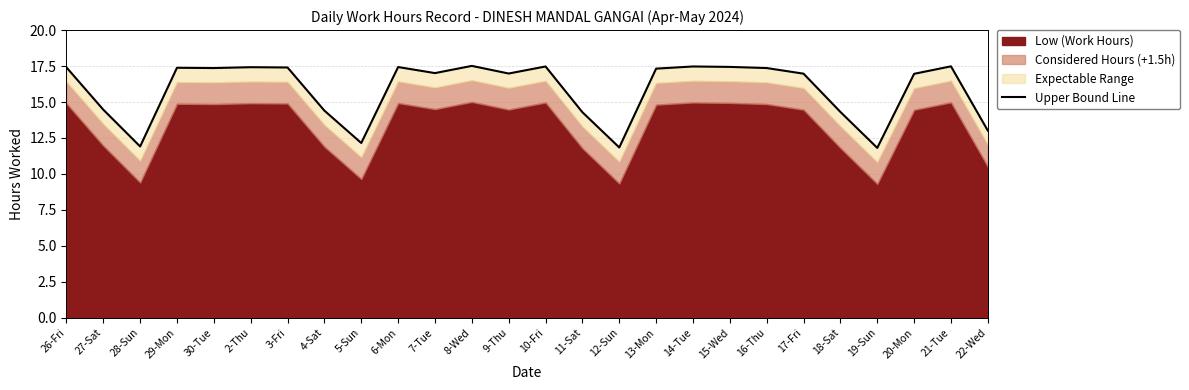

Approximately how many times larger is the value at 7-Tue compared to 21-Tue?

1.0